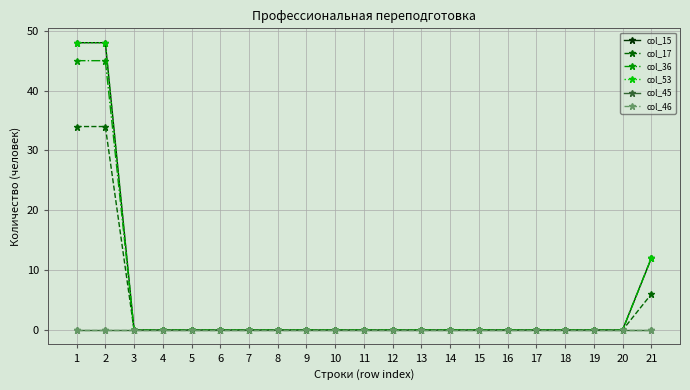

Is the value of col_15 at 19 greater than the value of col_45 at 4?

No